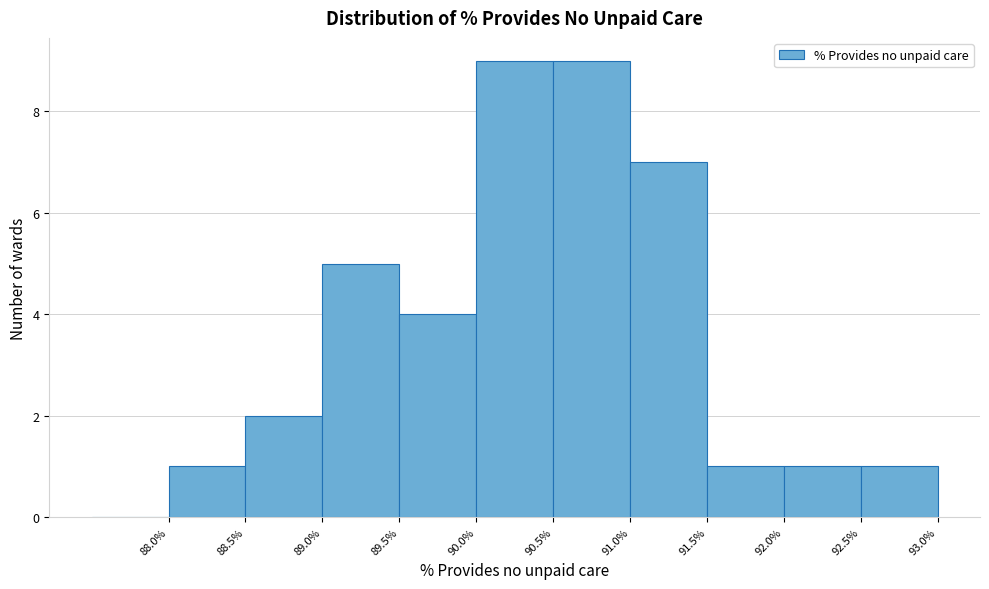

Reading left to right, list every bar in this chart as the range it spans on the x-axis followed by its height. The values are not printed on the chart, so give them approximately, as read against the axis.

87.5 to 88.0: 0
88.0 to 88.5: 1
88.5 to 89.0: 2
89.0 to 89.5: 5
89.5 to 90.0: 4
90.0 to 90.5: 9
90.5 to 91.0: 9
91.0 to 91.5: 7
91.5 to 92.0: 1
92.0 to 92.5: 1
92.5 to 93.0: 1